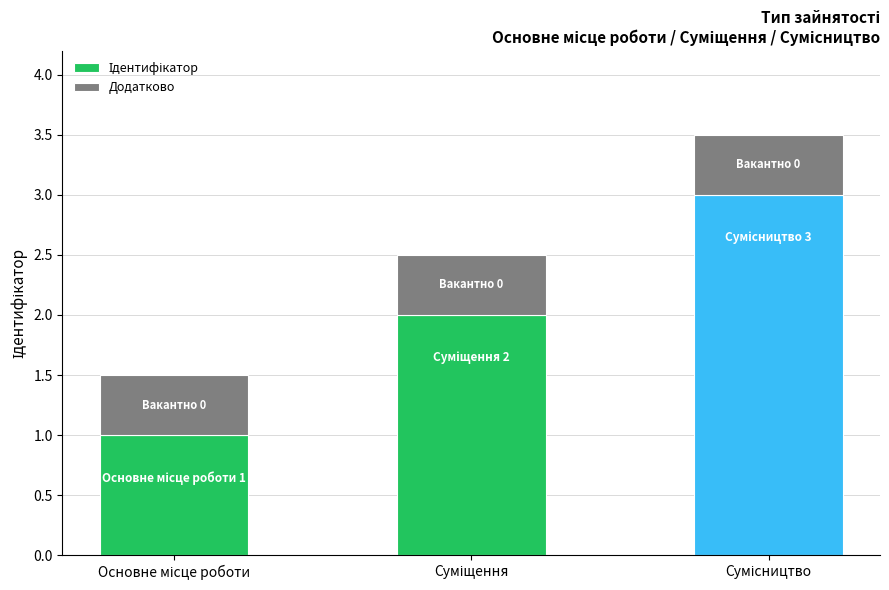

How many bars are there in total?

3